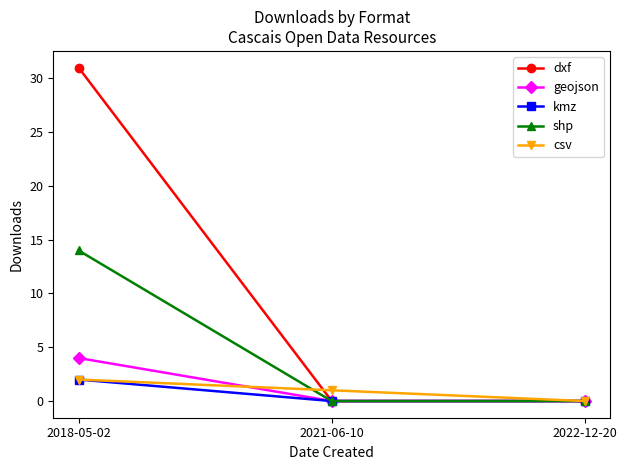

Reading left to right, list all the values displayed in this chart.

dxf: 31	0	0
geojson: 4	0	0
kmz: 2	0	0
shp: 14	0	0
csv: 2	1	0